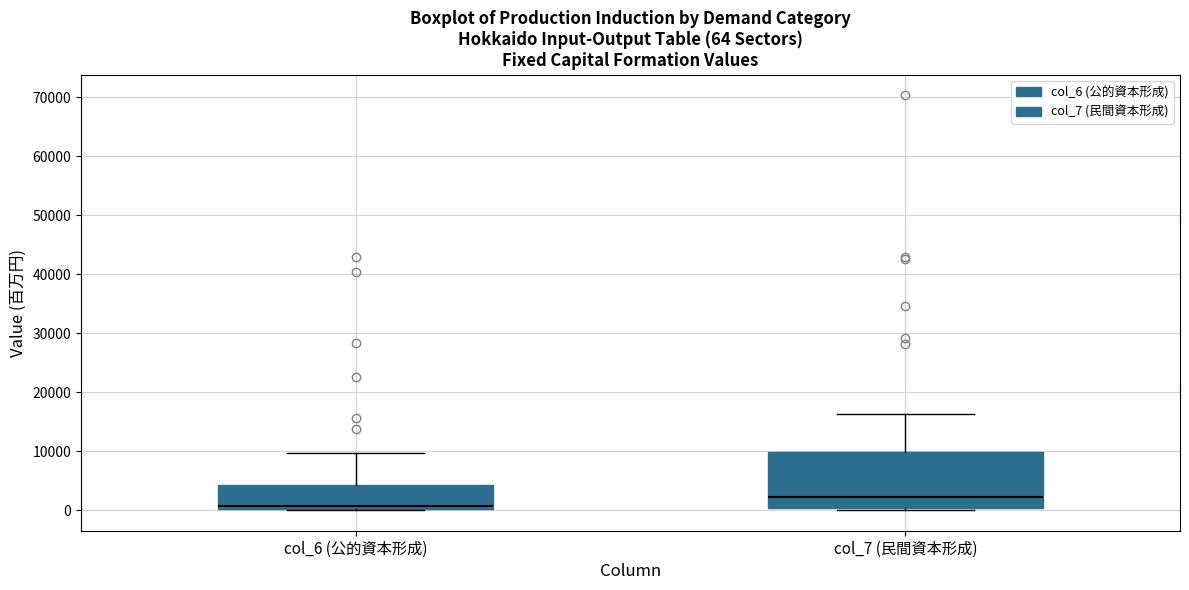

Which box has the highest median line?

col_7 (民間資本形成)